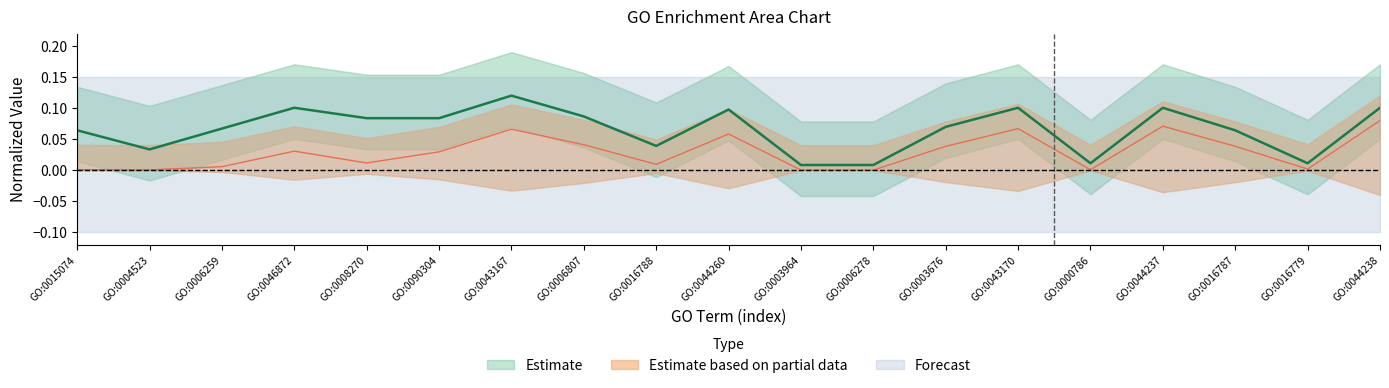

Reading left to right, extract all data points from this chart.

Estimate (x1): 0.1	0.0	0.1	0.1	0.1	0.1	0.1	0.1	0.0	0.1	0.0	0.0	0.1	0.1	0.0	0.1	0.1	0.0	0.1
Estimate based on partial data (x2): 0.0	0.0	0.0	0.0	0.0	0.0	0.1	0.0	0.0	0.1	0.0	0.0	0.0	0.1	0.0	0.1	0.0	0.0	0.1